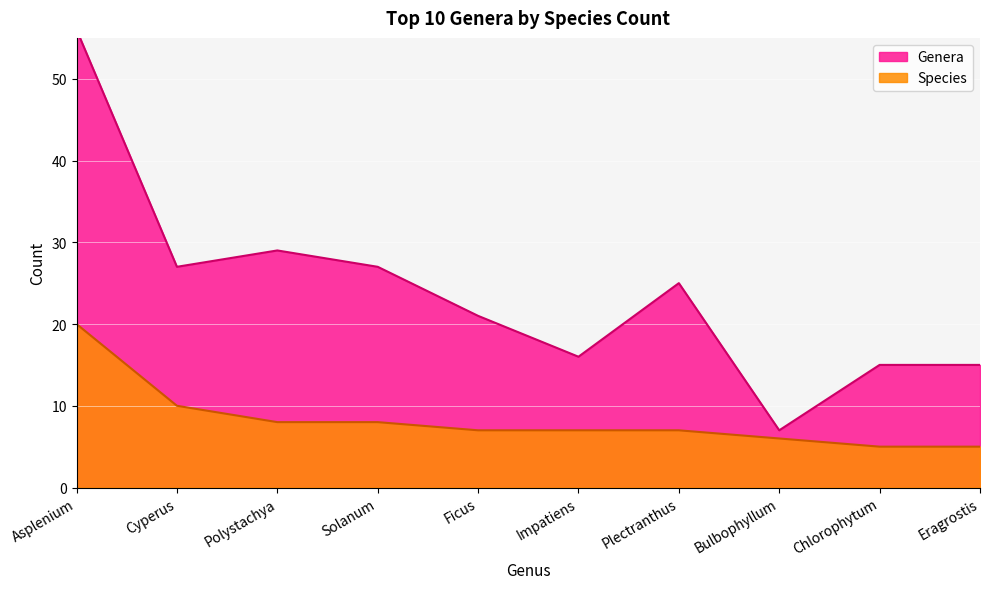

How many lines are shown in the chart?

2